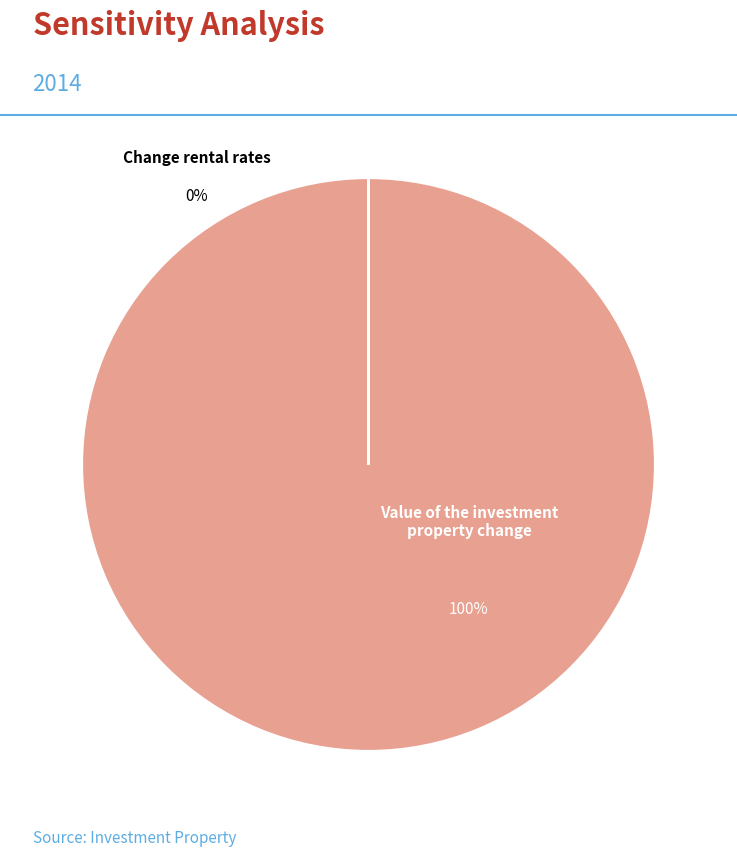

Which slice represents more than half of the pie?

Value of the investment property change